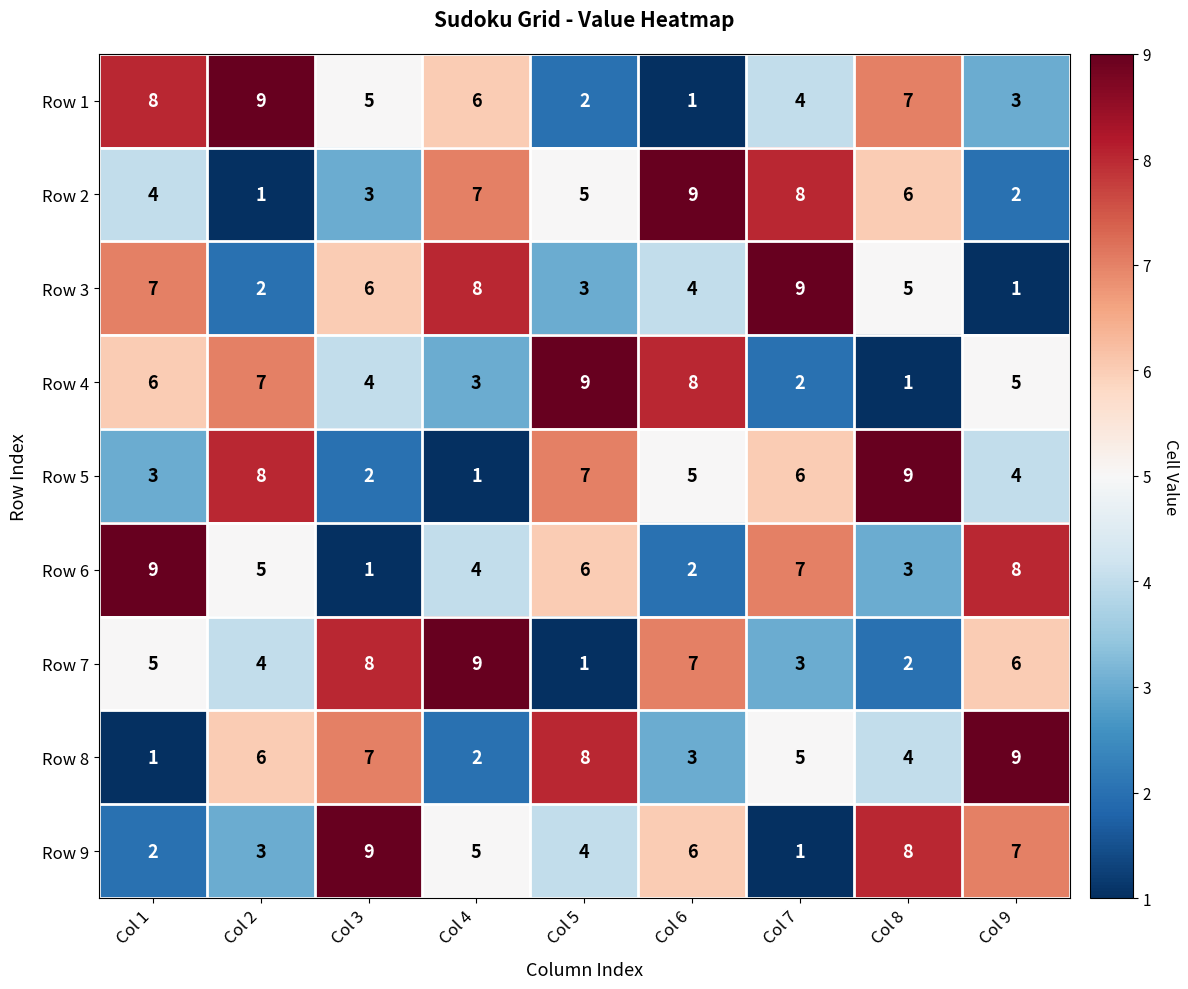

What is the approximate value of Row 7 at Col 3?

8